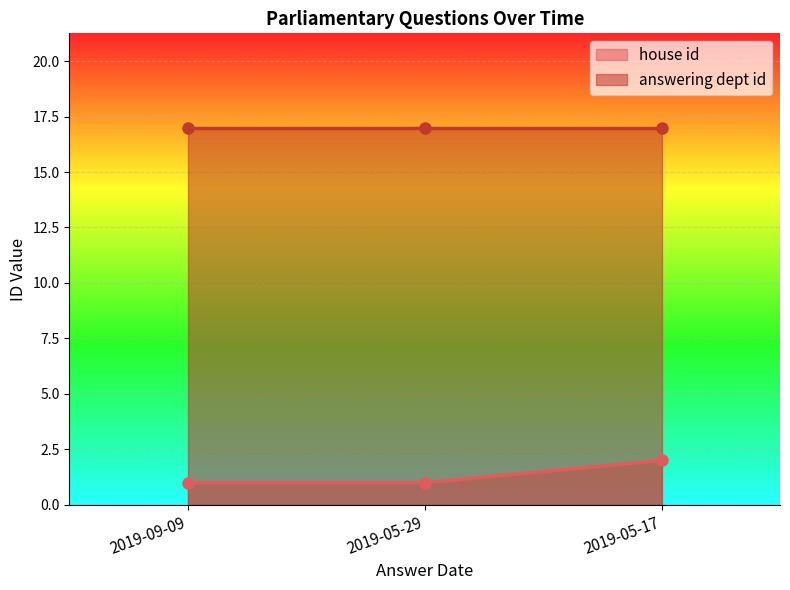

What is the difference between the values at 2019-05-29 and 2019-05-17?

1